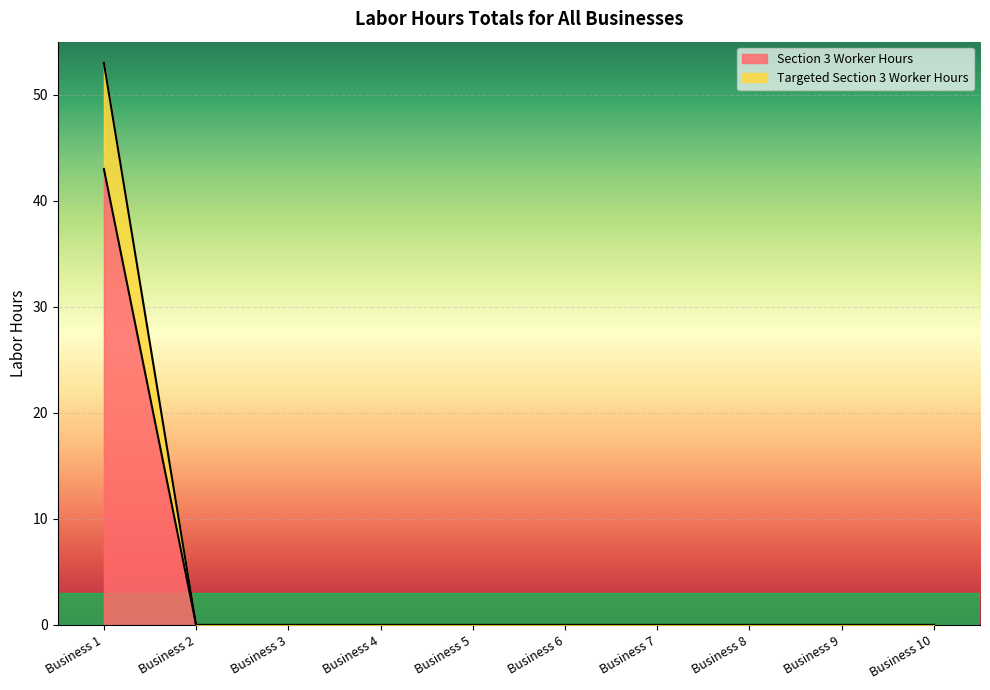

Does the chart display data point markers on the line(s)?

No